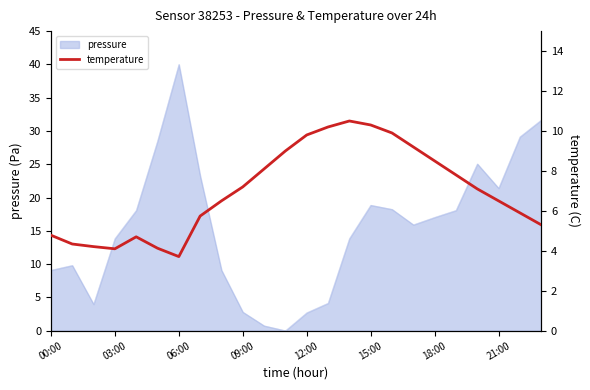

Is it true that the value at 23 is 5.3?

True